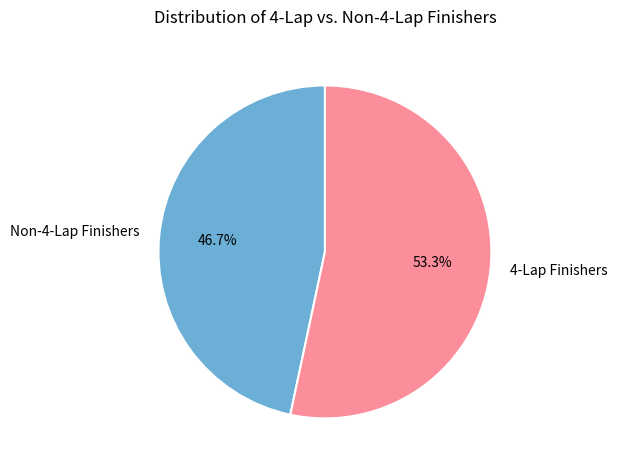

Does Non-4-Lap Finishers account for over 50% of the chart?

No